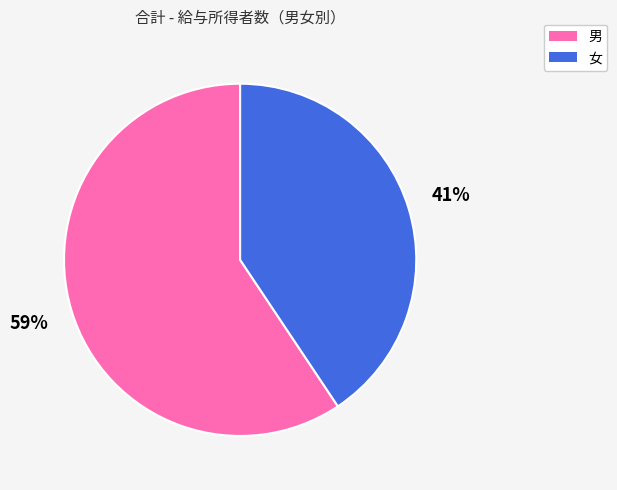

What is the majority slice?

男